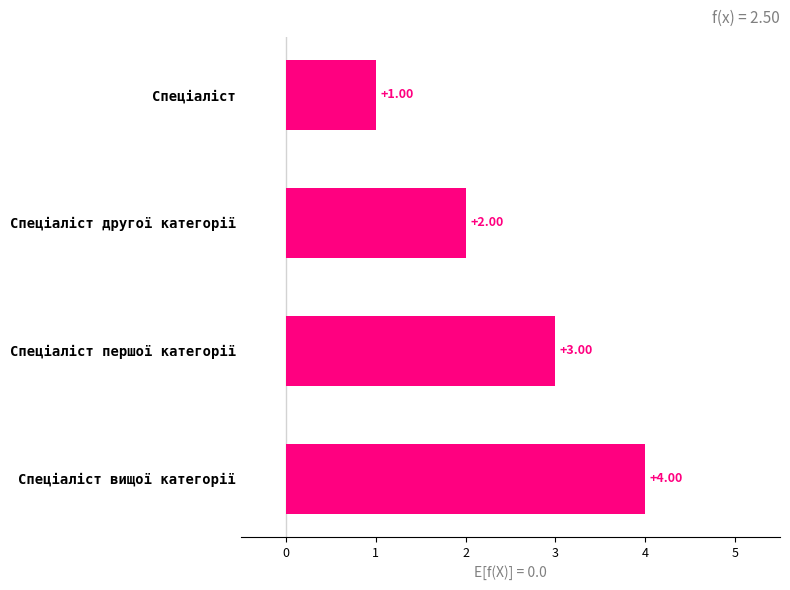

List the labels in order of value, largest first.

Спеціаліст вищої категорії, Спеціаліст першої категорії, Спеціаліст другої категорії, Спеціаліст